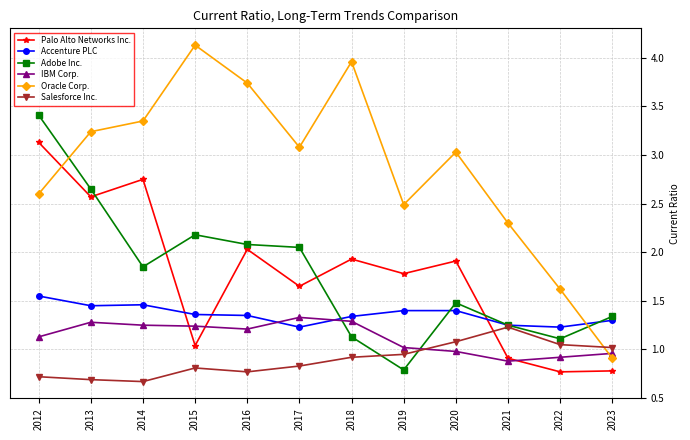

What is the value of the Oracle Corp. point at the 8th from the left?

2.5